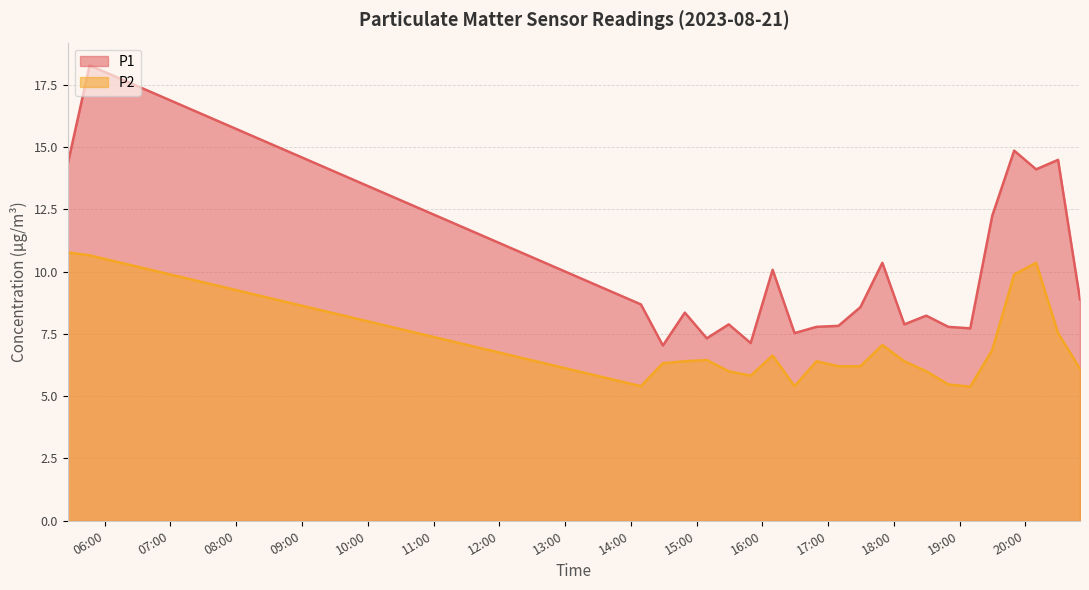

Reading right to left, list all the values displayed in this chart.

P1: 2023-08-21T20:49:44=8.9	2023-08-21T20:29:43=14.5	2023-08-21T20:09:42=14.1	2023-08-21T19:49:41=14.8	2023-08-21T19:29:39=12.2	2023-08-21T19:09:38=7.7	2023-08-21T18:49:37=7.8	2023-08-21T18:29:29=8.2	2023-08-21T18:09:28=7.9	2023-08-21T17:49:26=10.3	2023-08-21T17:29:25=8.6	2023-08-21T17:09:24=7.8	2023-08-21T16:49:23=7.8	2023-08-21T16:29:21=7.5	2023-08-21T16:09:20=10.1	2023-08-21T15:49:19=7.1	2023-08-21T15:29:18=7.9	2023-08-21T15:09:17=7.3	2023-08-21T14:49:15=8.3	2023-08-21T14:29:14=7.0	2023-08-21T14:09:13=8.7	2023-08-21T05:46:17=18.3	2023-08-21T05:26:16=14.3
P2: 2023-08-21T20:49:44=6.1	2023-08-21T20:29:43=7.5	2023-08-21T20:09:42=10.3	2023-08-21T19:49:41=9.9	2023-08-21T19:29:39=6.8	2023-08-21T19:09:38=5.4	2023-08-21T18:49:37=5.5	2023-08-21T18:29:29=6.0	2023-08-21T18:09:28=6.4	2023-08-21T17:49:26=7.0	2023-08-21T17:29:25=6.2	2023-08-21T17:09:24=6.2	2023-08-21T16:49:23=6.4	2023-08-21T16:29:21=5.4	2023-08-21T16:09:20=6.6	2023-08-21T15:49:19=5.8	2023-08-21T15:29:18=6.0	2023-08-21T15:09:17=6.5	2023-08-21T14:49:15=6.4	2023-08-21T14:29:14=6.3	2023-08-21T14:09:13=5.4	2023-08-21T05:46:17=10.7	2023-08-21T05:26:16=10.8